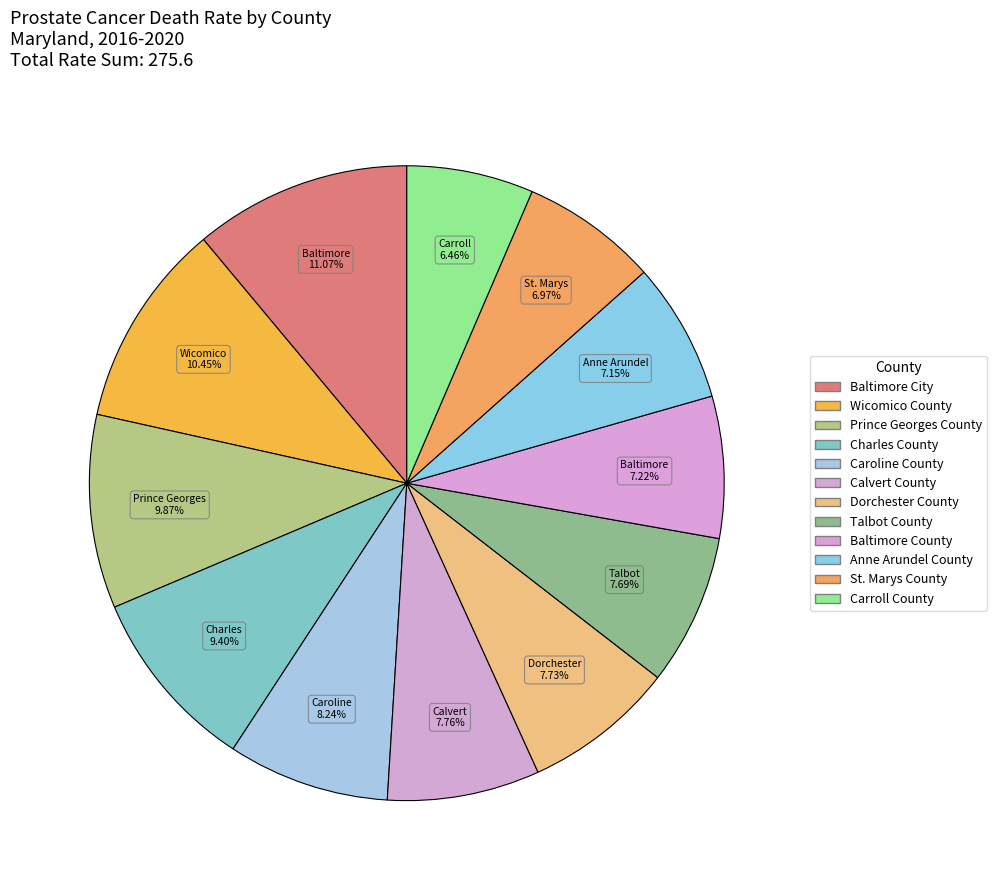

Approximately how many times larger is the value at Baltimore County compared to Charles County?

0.8